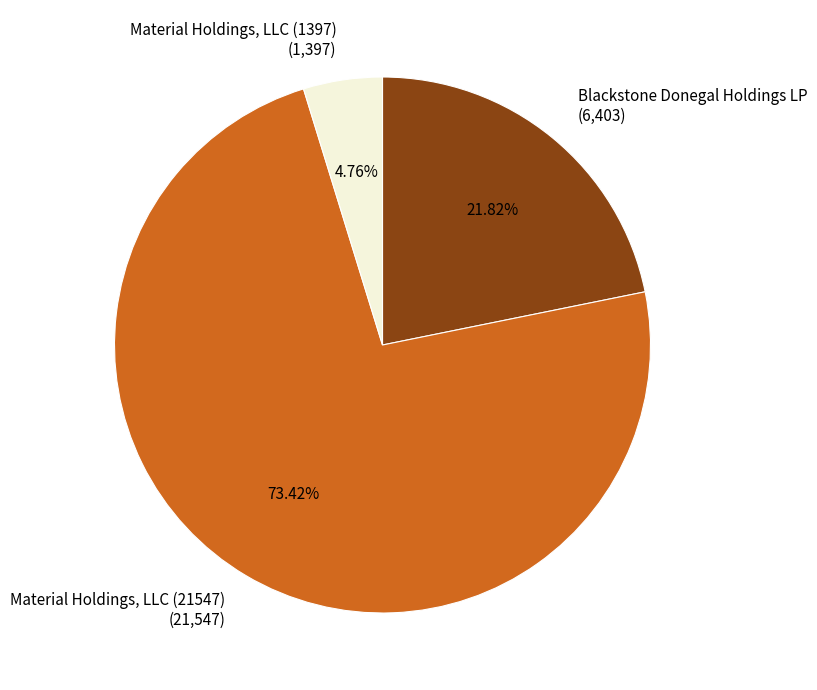

Is the sum of Material Holdings, LLC (21547) and Blackstone Donegal Holdings LP greater than half?

Yes